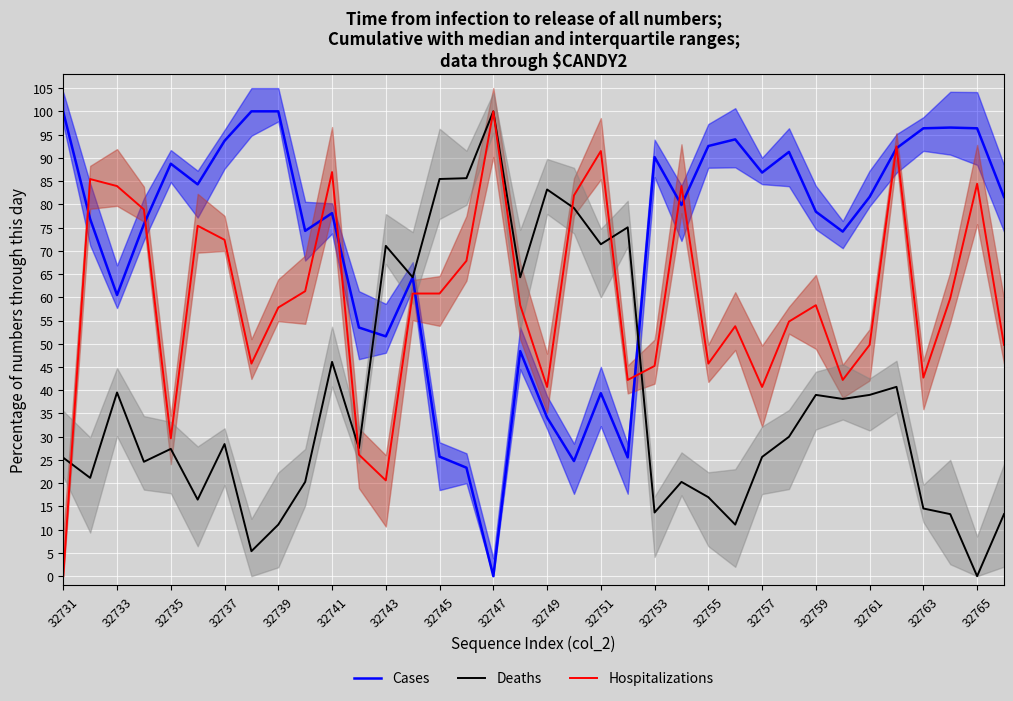

How many values in the Hospitalizations series are below 58?

17